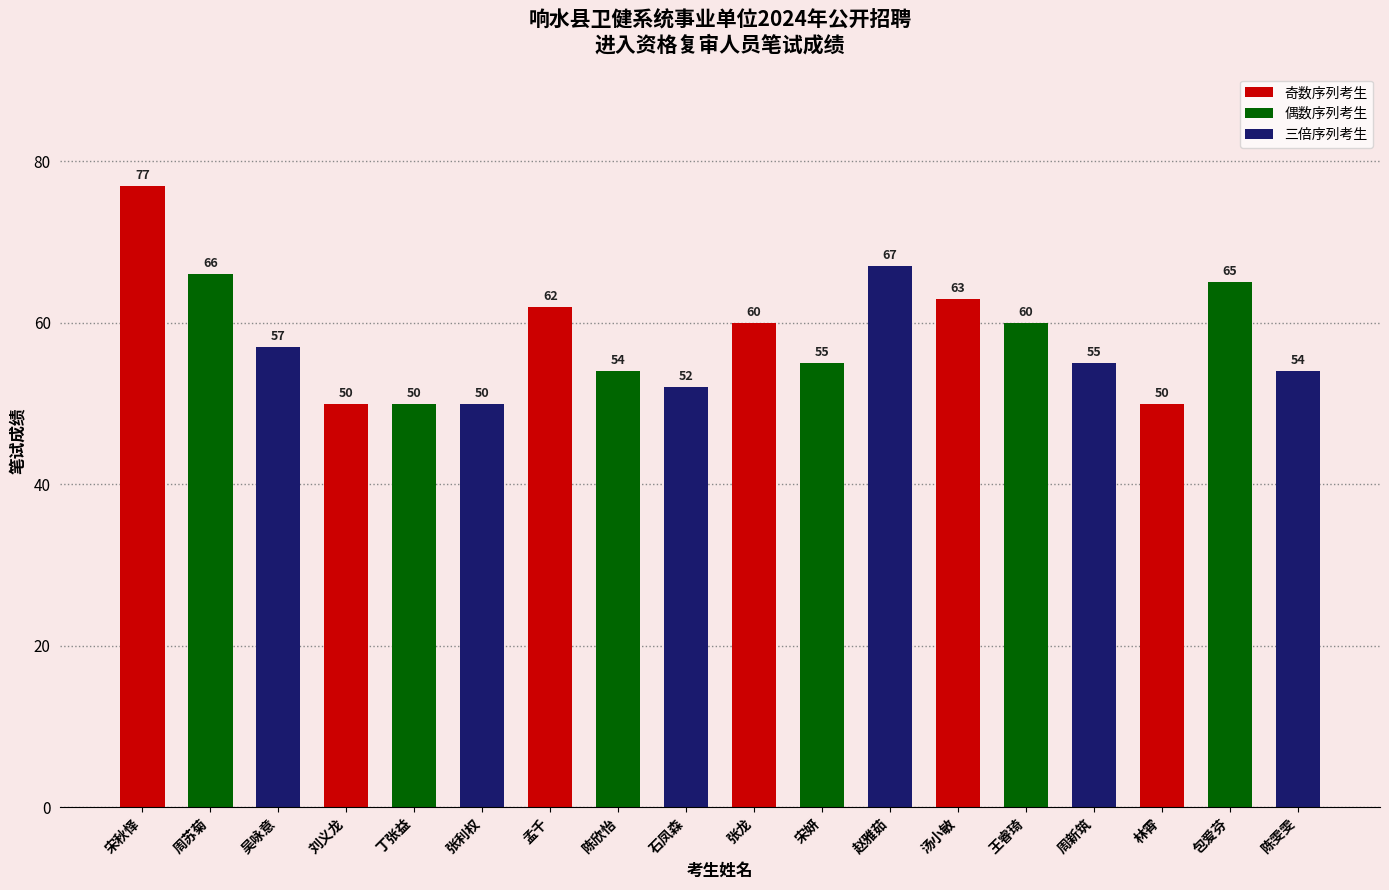

Reading left to right, transcribe all the data shown in this chart.

宋秋怿=77	周苏菊=66	吴咏意=57	刘义龙=50	丁张益=50	张利权=50	孟千=62	陈欣怡=54	石凤森=52	张龙=60	宋妍=55	赵雅茹=67	汤小敏=63	王睿琦=60	周新筑=55	林霄=50	包爱芬=65	陈雯雯=54